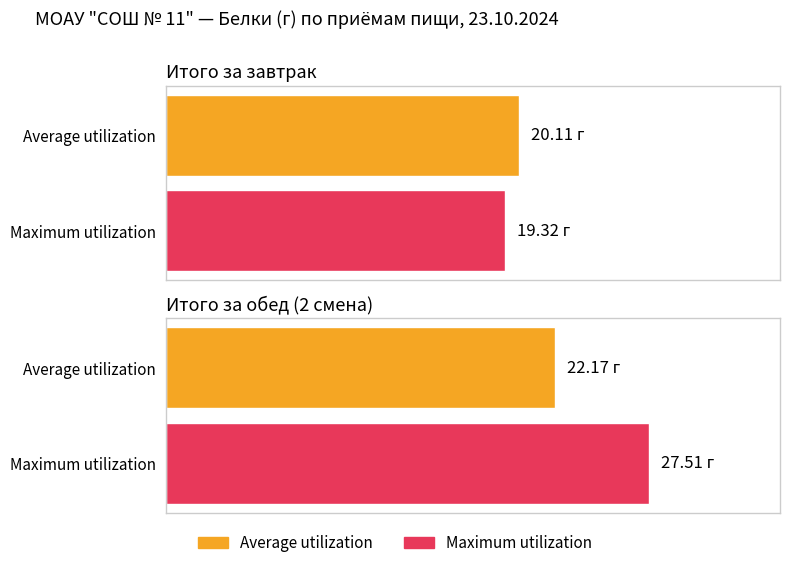

Which series has the largest range (max minus min)?

Maximum utilization